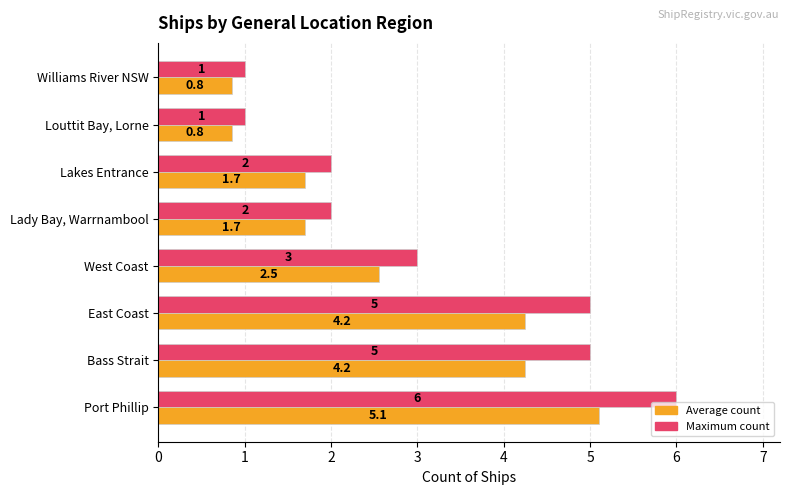

What is the maximum value shown in the chart?

6.0